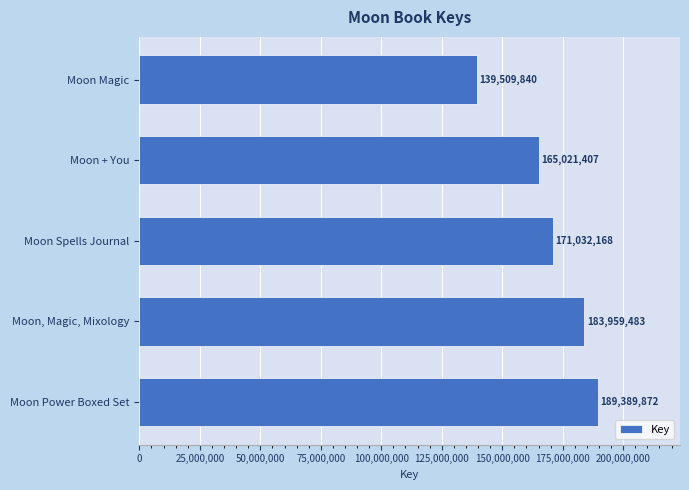

List the labels in order of value, largest first.

Moon Power Boxed Set, Moon, Magic, Mixology, Moon Spells Journal, Moon + You, Moon Magic